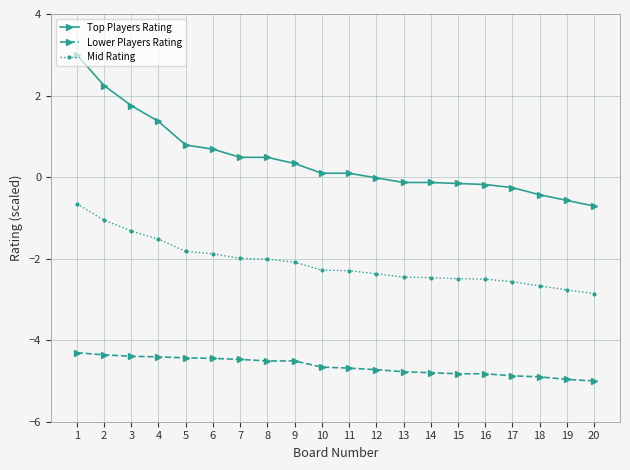

List the series in order of their overall mean, lowest first.

Lower Players Rating, Mid Rating, Top Players Rating